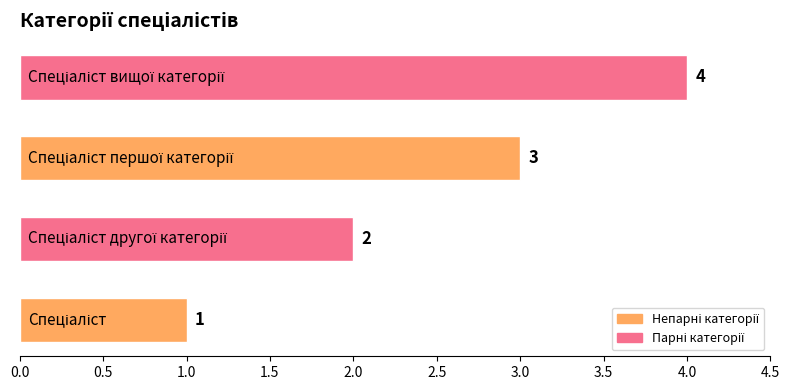

What is the greatest value displayed?

4